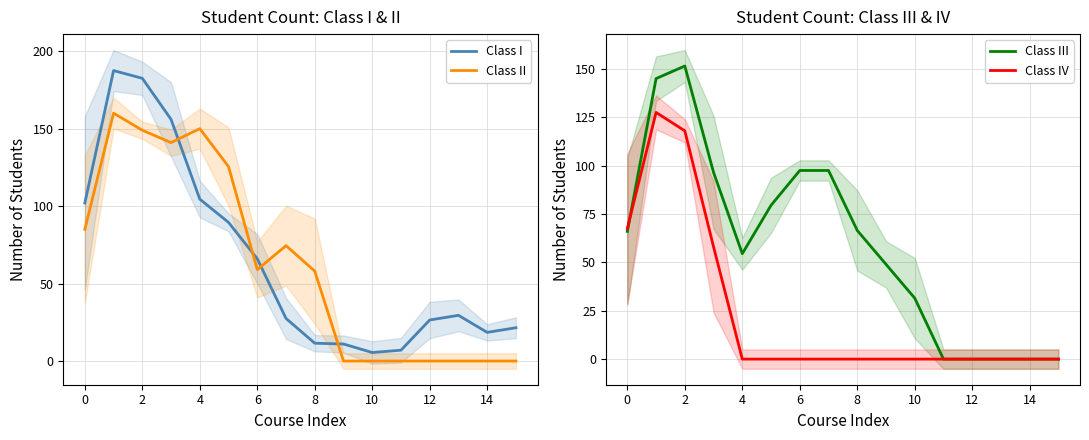

The value of Class II at 10 is -110.5. True or false?

False